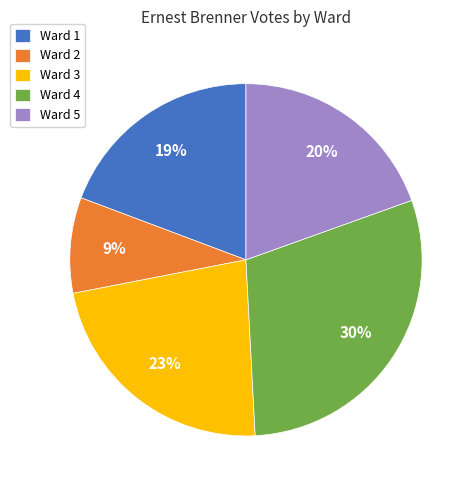

True or false: Ward 1 accounts for 19% of the total.

True